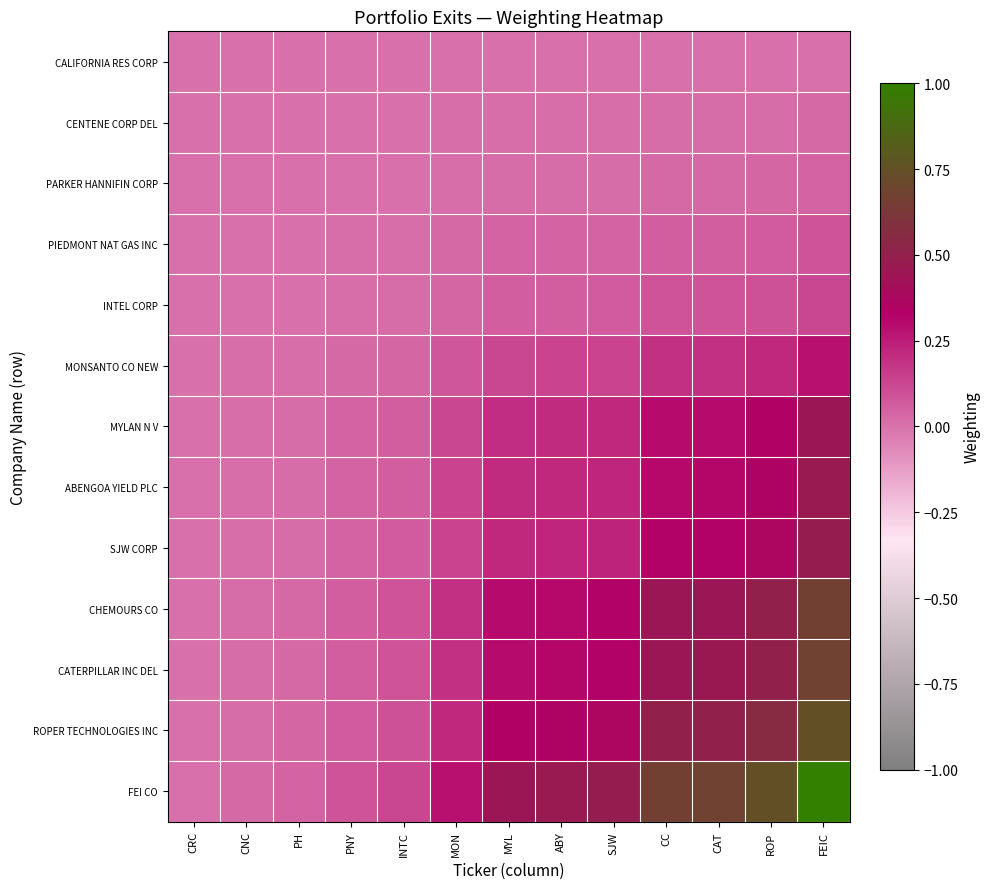

Reading right to left, what are all the values shown in this chart?

CALIFORNIA RES CORP: FEIC=-0.0	ROP=-0.0	CAT=-0.0	CC=-0.0	SJW=-0.0	ABY=-0.0	MYL=-0.0	MON=-0.0	INTC=-0.0	PNY=-0.0	PH=-0.0	CNC=-0.0	CRC=0.0
CENTENE CORP DEL: FEIC=0.0	ROP=0.0	CAT=0.0	CC=0.0	SJW=0.0	ABY=0.0	MYL=0.0	MON=0.0	INTC=0.0	PNY=0.0	PH=0.0	CNC=0.0	CRC=-0.0
PARKER HANNIFIN CORP: FEIC=0.0	ROP=0.0	CAT=0.0	CC=0.0	SJW=0.0	ABY=0.0	MYL=0.0	MON=0.0	INTC=0.0	PNY=0.0	PH=0.0	CNC=0.0	CRC=-0.0
PIEDMONT NAT GAS INC: FEIC=0.1	ROP=0.1	CAT=0.1	CC=0.1	SJW=0.0	ABY=0.0	MYL=0.0	MON=0.0	INTC=0.0	PNY=0.0	PH=0.0	CNC=0.0	CRC=-0.0
INTEL CORP: FEIC=0.1	ROP=0.1	CAT=0.1	CC=0.1	SJW=0.1	ABY=0.1	MYL=0.1	MON=0.0	INTC=0.0	PNY=0.0	PH=0.0	CNC=0.0	CRC=-0.0
MONSANTO CO NEW: FEIC=0.3	ROP=0.2	CAT=0.2	CC=0.2	SJW=0.1	ABY=0.1	MYL=0.1	MON=0.1	INTC=0.0	PNY=0.0	PH=0.0	CNC=0.0	CRC=-0.0
MYLAN N V: FEIC=0.5	ROP=0.3	CAT=0.3	CC=0.3	SJW=0.2	ABY=0.2	MYL=0.2	MON=0.1	INTC=0.1	PNY=0.0	PH=0.0	CNC=0.0	CRC=-0.0
ABENGOA YIELD PLC: FEIC=0.5	ROP=0.3	CAT=0.3	CC=0.3	SJW=0.2	ABY=0.2	MYL=0.2	MON=0.1	INTC=0.1	PNY=0.0	PH=0.0	CNC=0.0	CRC=-0.0
SJW CORP: FEIC=0.5	ROP=0.4	CAT=0.3	CC=0.3	SJW=0.2	ABY=0.2	MYL=0.2	MON=0.1	INTC=0.1	PNY=0.0	PH=0.0	CNC=0.0	CRC=-0.0
CHEMOURS CO: FEIC=0.7	ROP=0.5	CAT=0.5	CC=0.5	SJW=0.3	ABY=0.3	MYL=0.3	MON=0.2	INTC=0.1	PNY=0.1	PH=0.0	CNC=0.0	CRC=-0.0
CATERPILLAR INC DEL: FEIC=0.7	ROP=0.5	CAT=0.5	CC=0.5	SJW=0.3	ABY=0.3	MYL=0.3	MON=0.2	INTC=0.1	PNY=0.1	PH=0.0	CNC=0.0	CRC=-0.0
ROPER TECHNOLOGIES INC: FEIC=0.7	ROP=0.6	CAT=0.5	CC=0.5	SJW=0.4	ABY=0.3	MYL=0.3	MON=0.2	INTC=0.1	PNY=0.1	PH=0.0	CNC=0.0	CRC=-0.0
FEI CO: FEIC=1.0	ROP=0.7	CAT=0.7	CC=0.7	SJW=0.5	ABY=0.5	MYL=0.5	MON=0.3	INTC=0.1	PNY=0.1	PH=0.0	CNC=0.0	CRC=-0.0